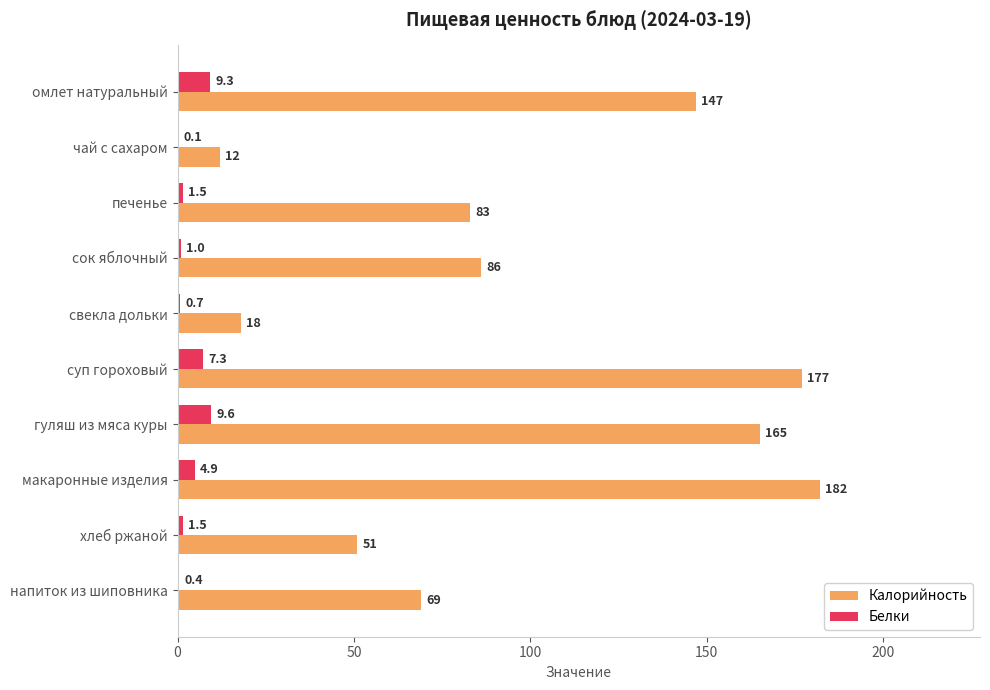

How many categories are shown in the chart?

10